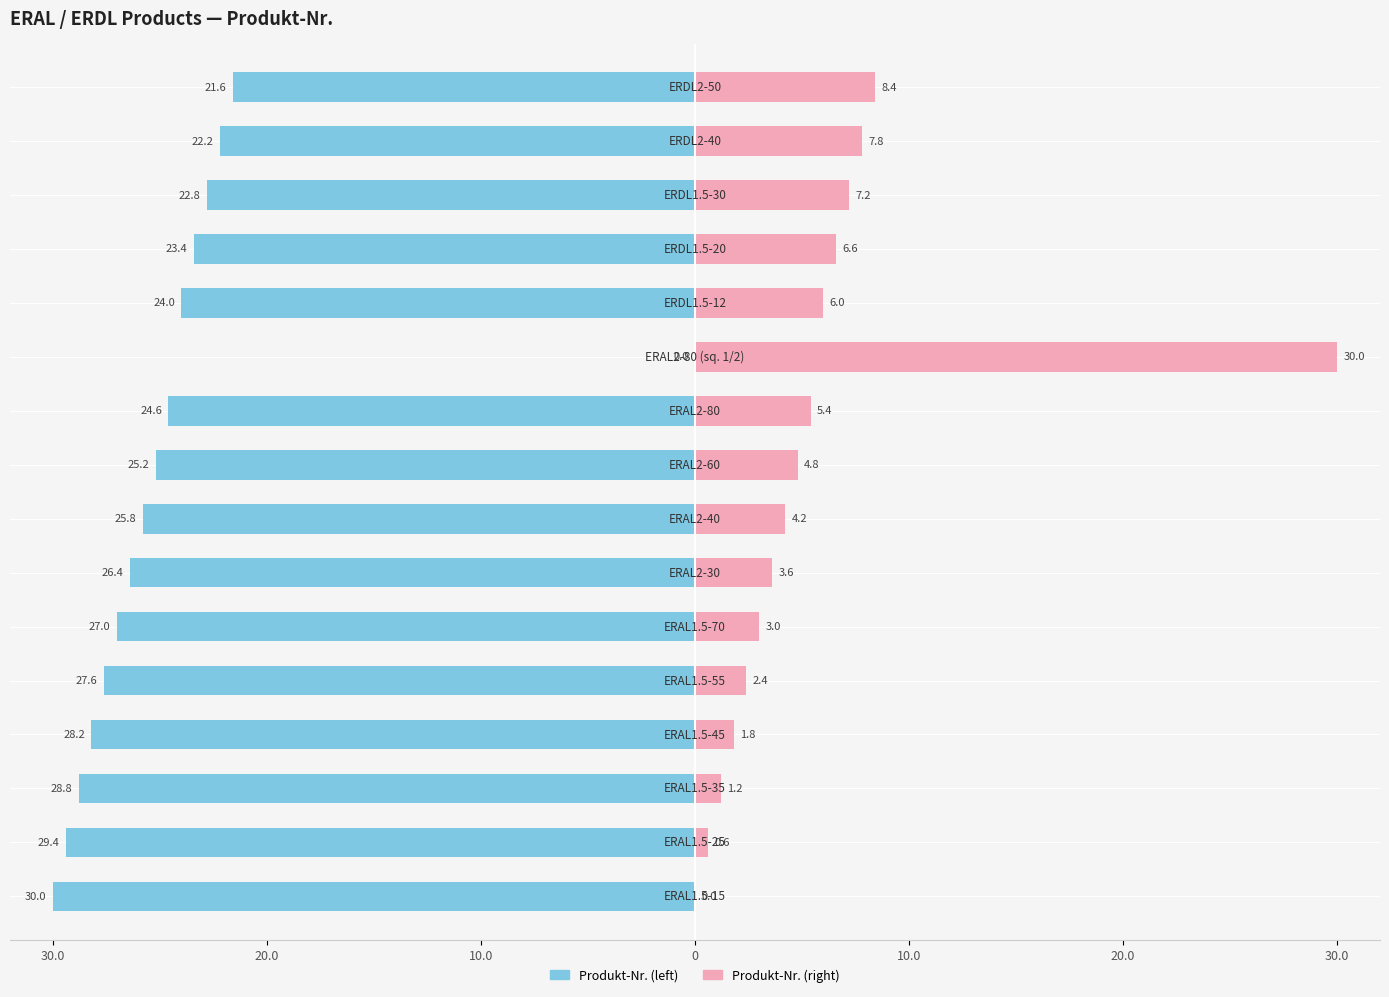

How many series are shown in this chart?

2